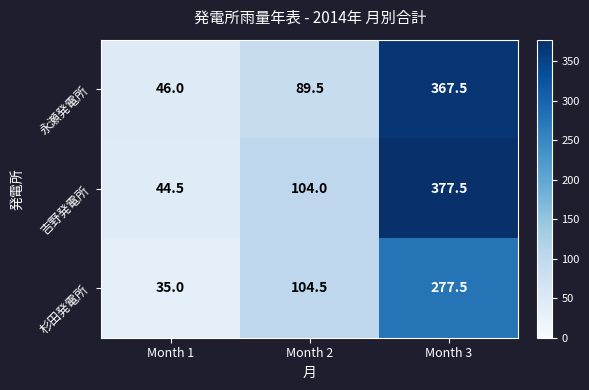

Which series has the widest spread of values?

吉野発電所